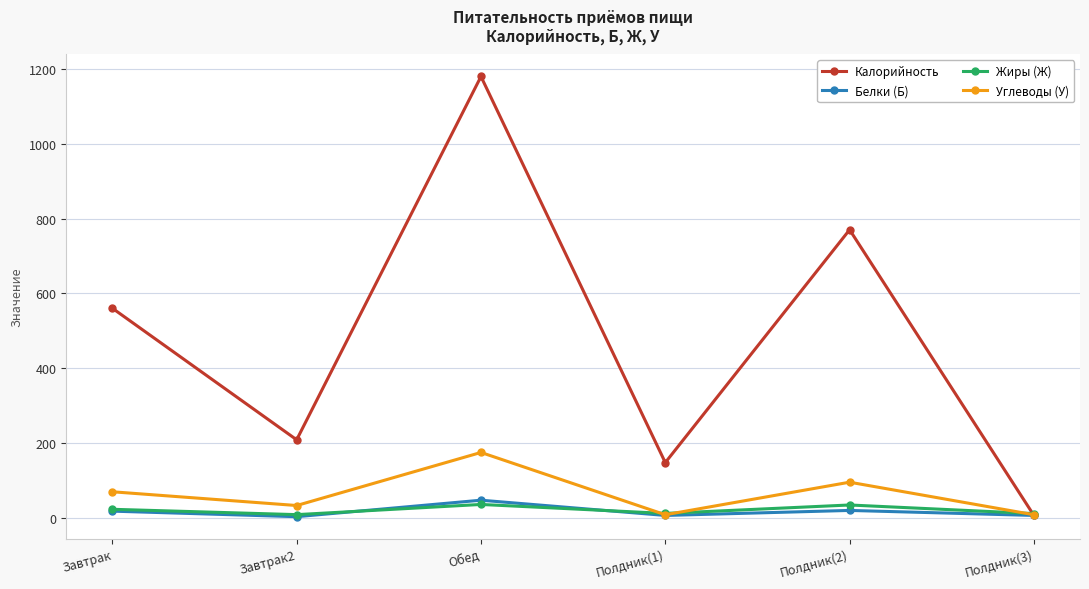

Which series has the largest total across all categories?

Калорийность